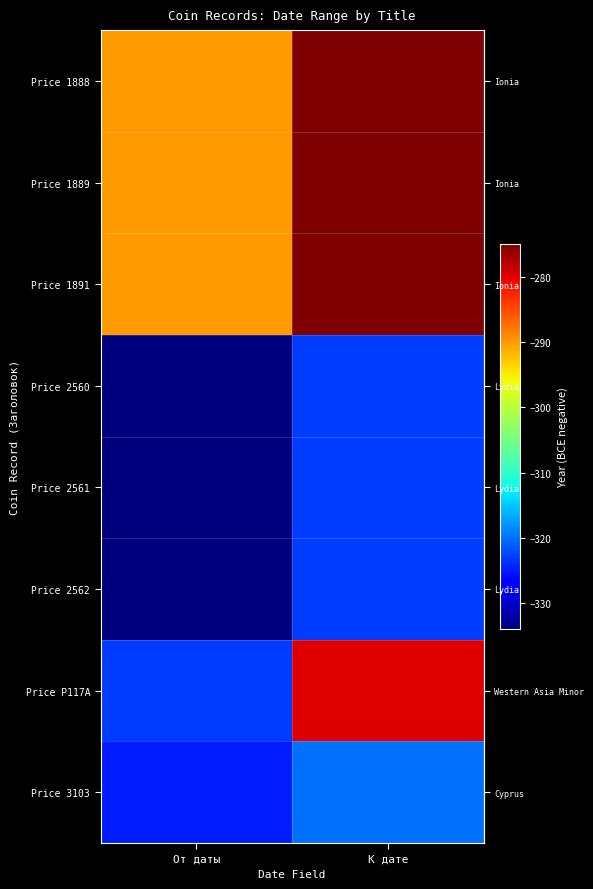

What is the spread (max minus min) of values at От даты?

44